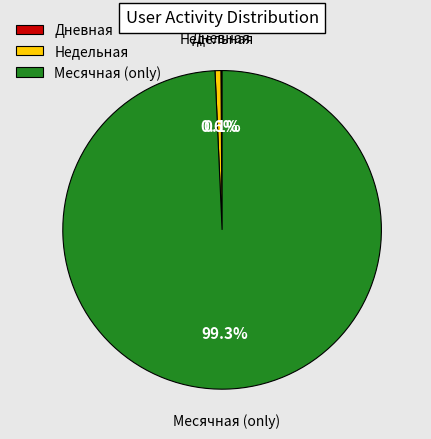

Does any single category account for the majority?

Yes